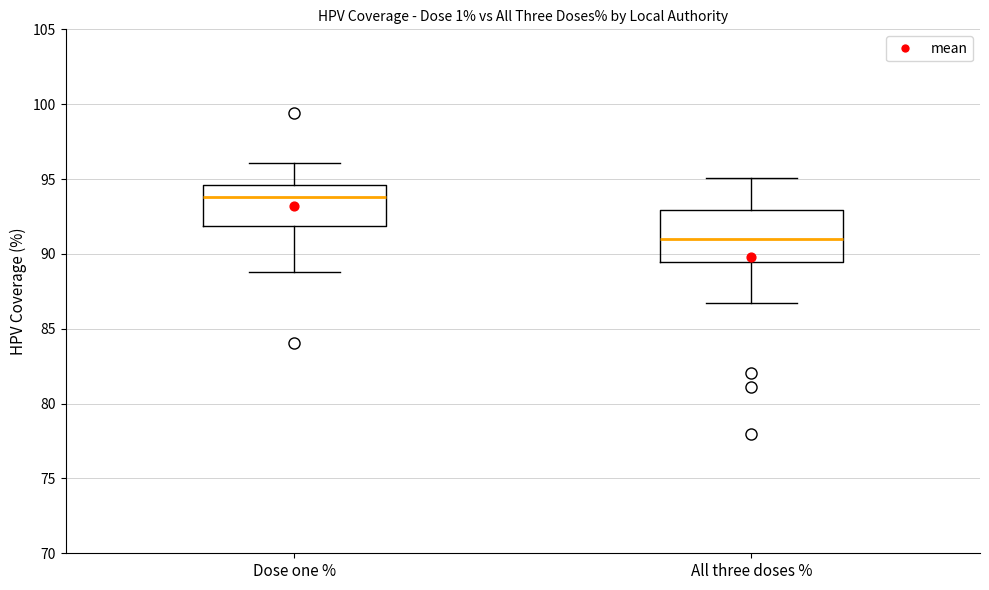

Which box's median line is the lowest?

All three doses %